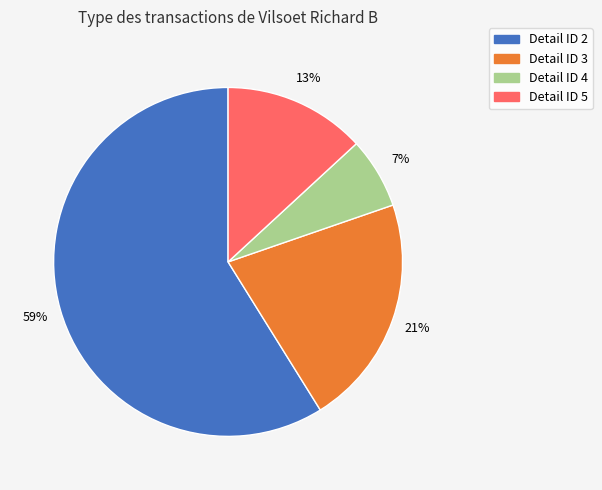

Is there a majority slice in this chart?

Yes